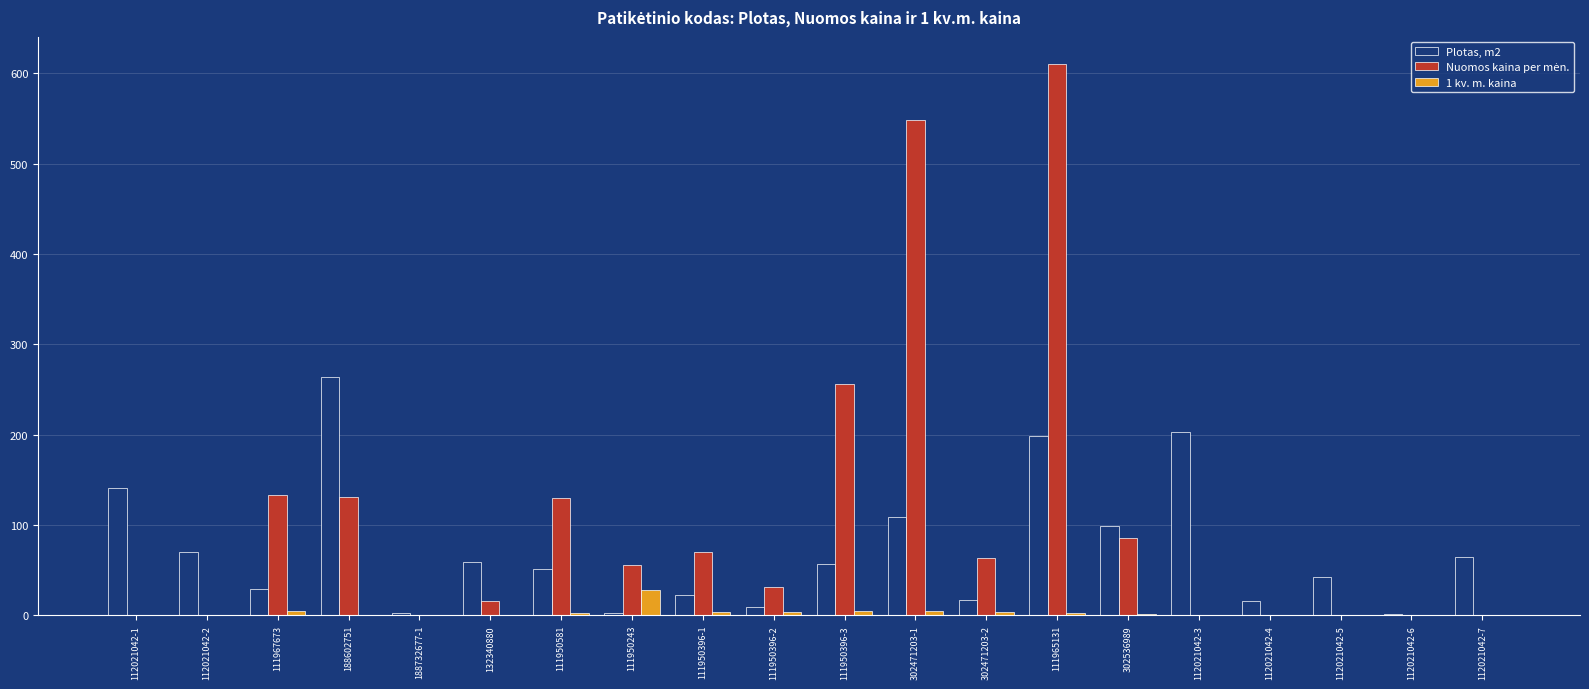

What is the sum of all Plotas, m2 values?

1458.6